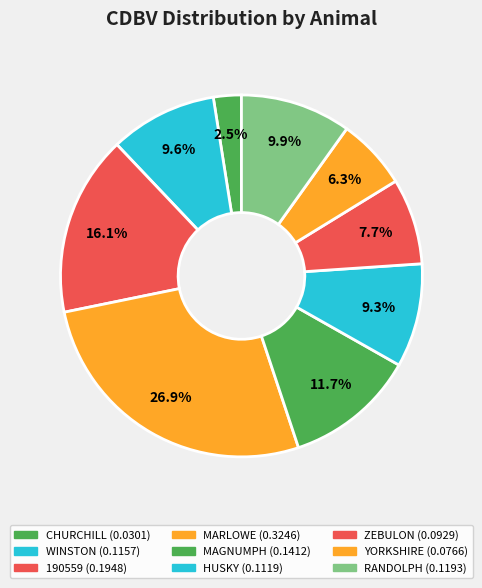

How many segments does this pie chart have?

9